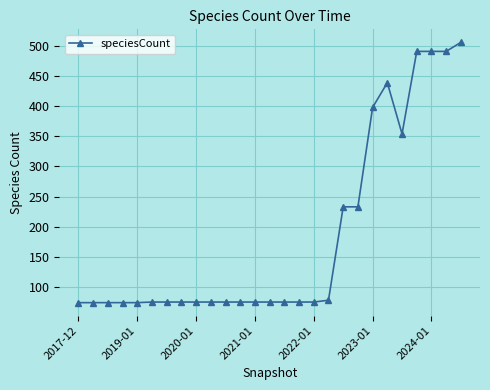

How many data points does each series have?

27